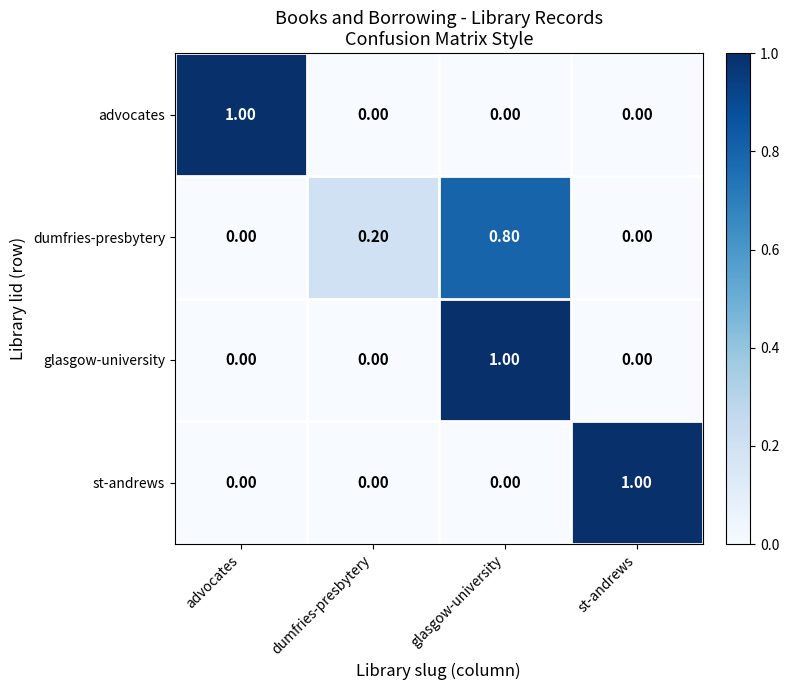

What is the difference between the maximum and minimum values in the dumfries-presbytery series?

0.8